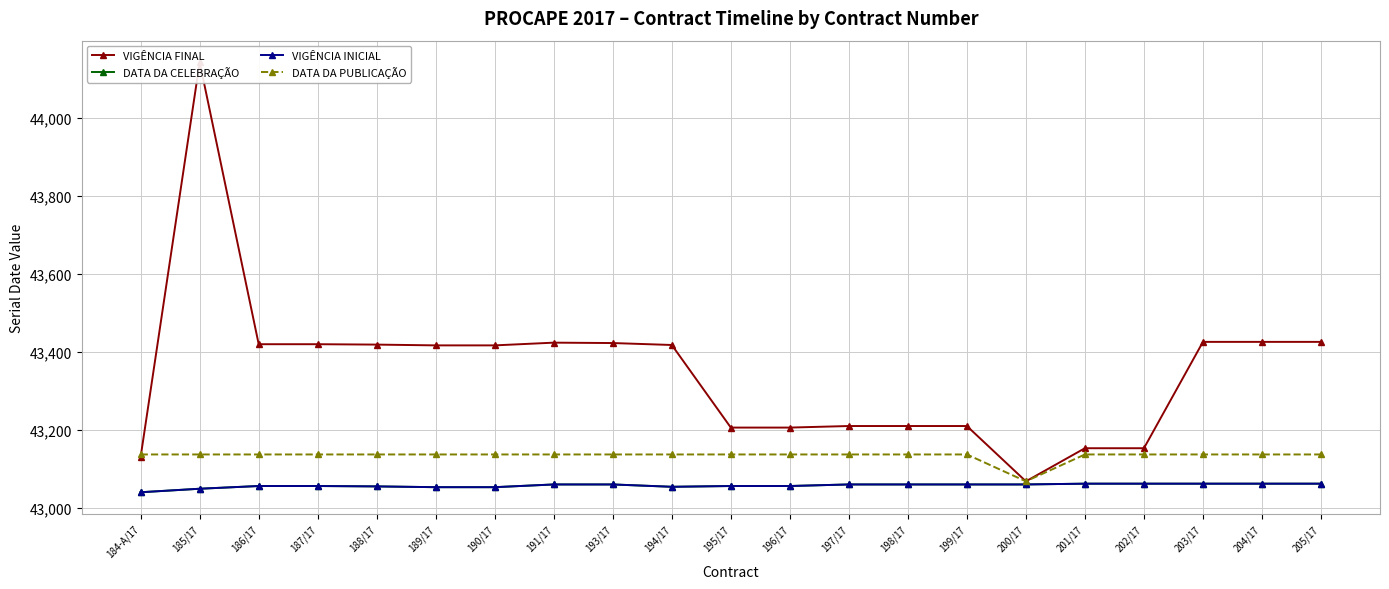

What position from the right is 187/17?

18